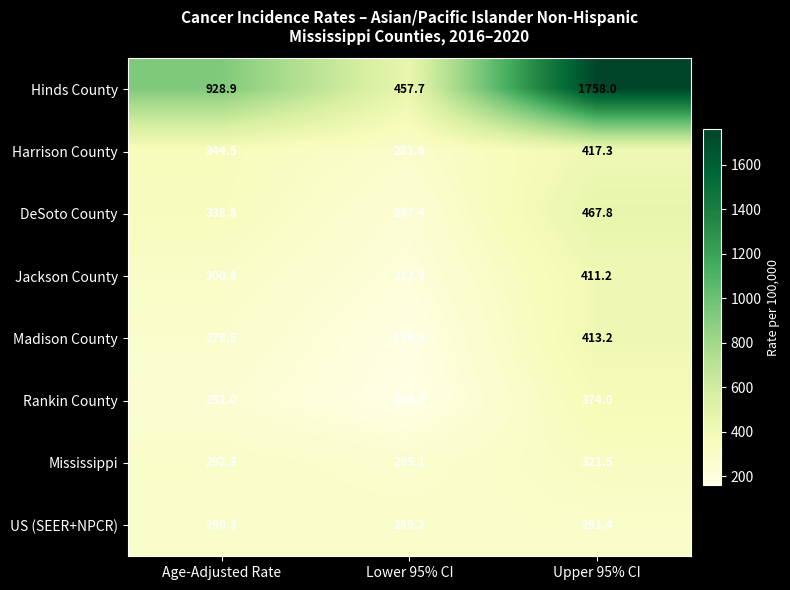

What value does the Harrison County series have at Upper 95% CI?

417.3